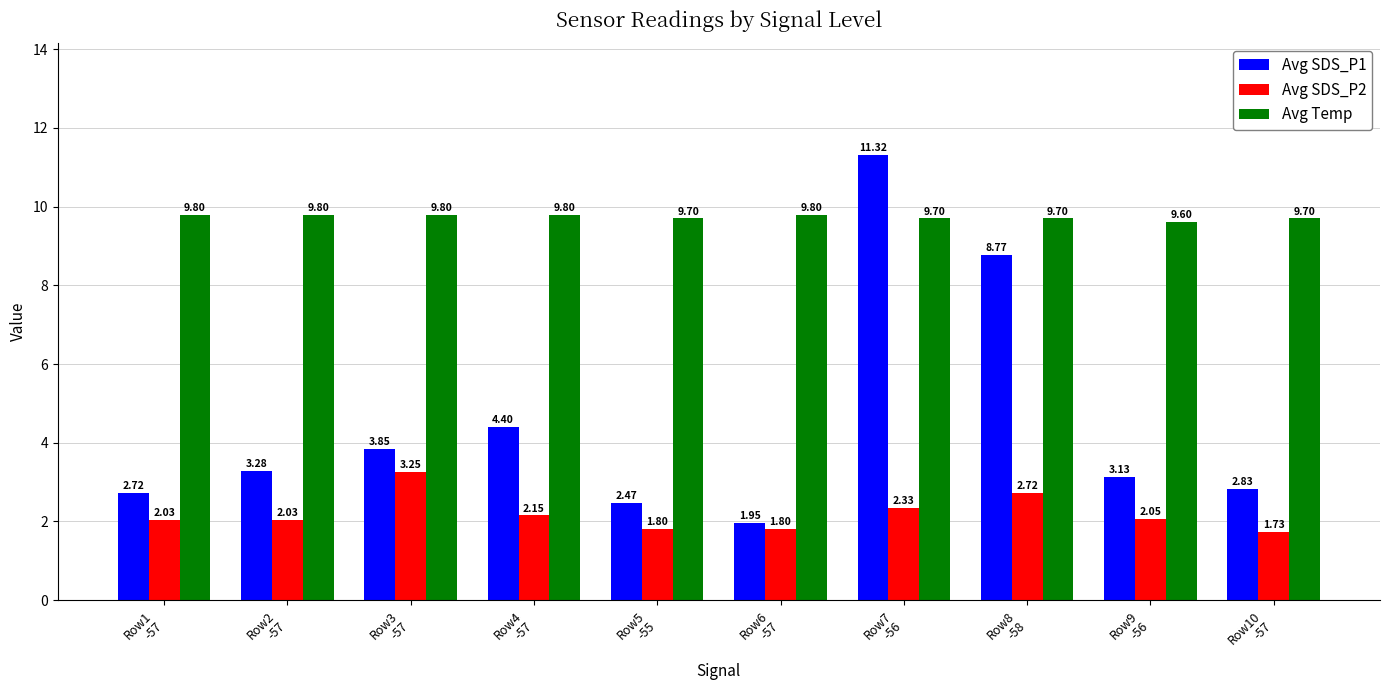

What is the spread (max minus min) of values at Row1
-57?

7.8